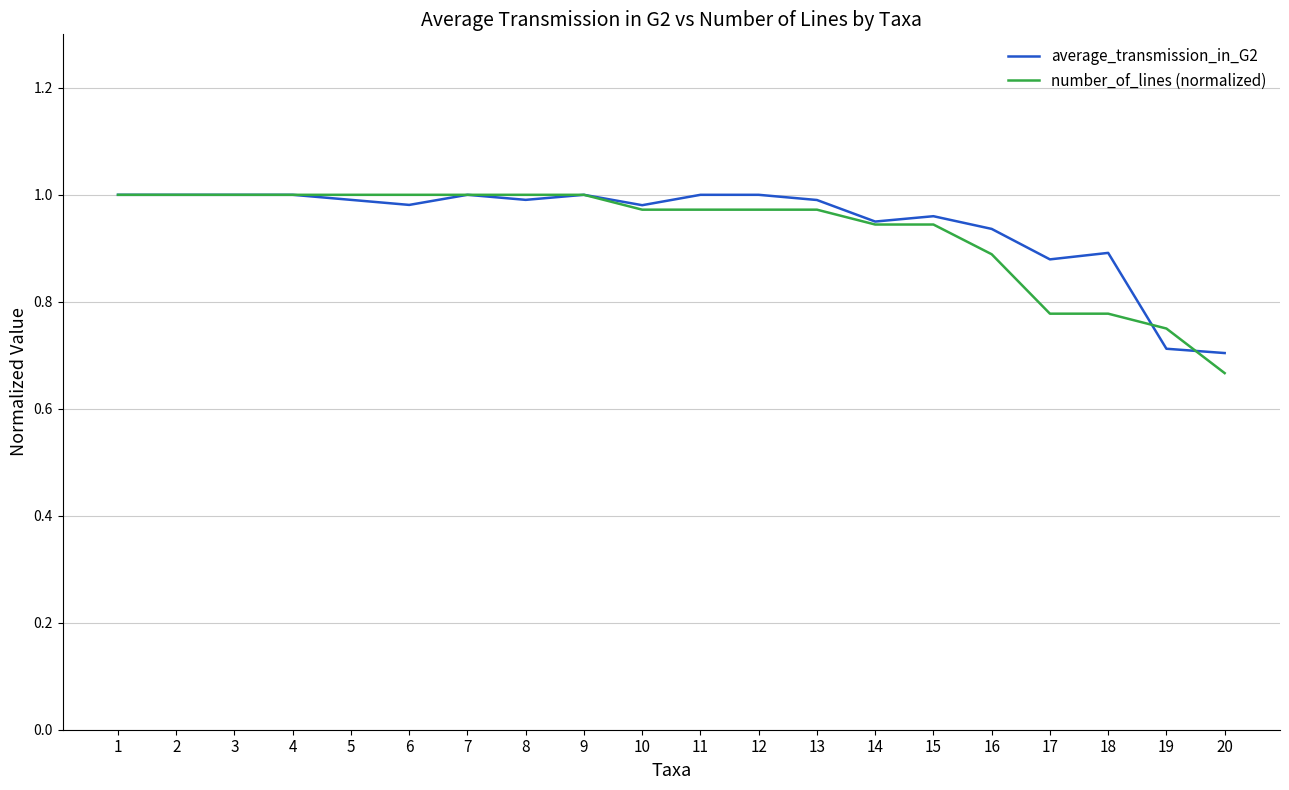

What is the total value across all series at 18?

1.7